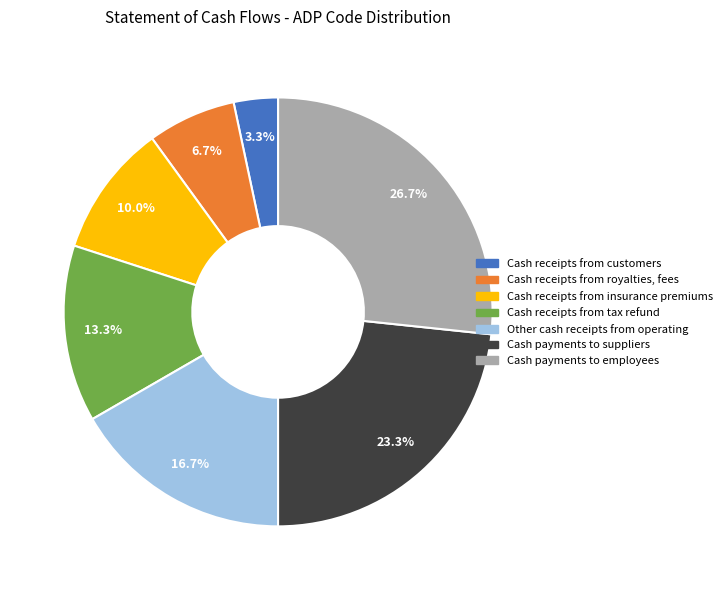

What is the ratio of the value at Cash receipts from royalties, fees to the value at Cash payments to suppliers?

0.3